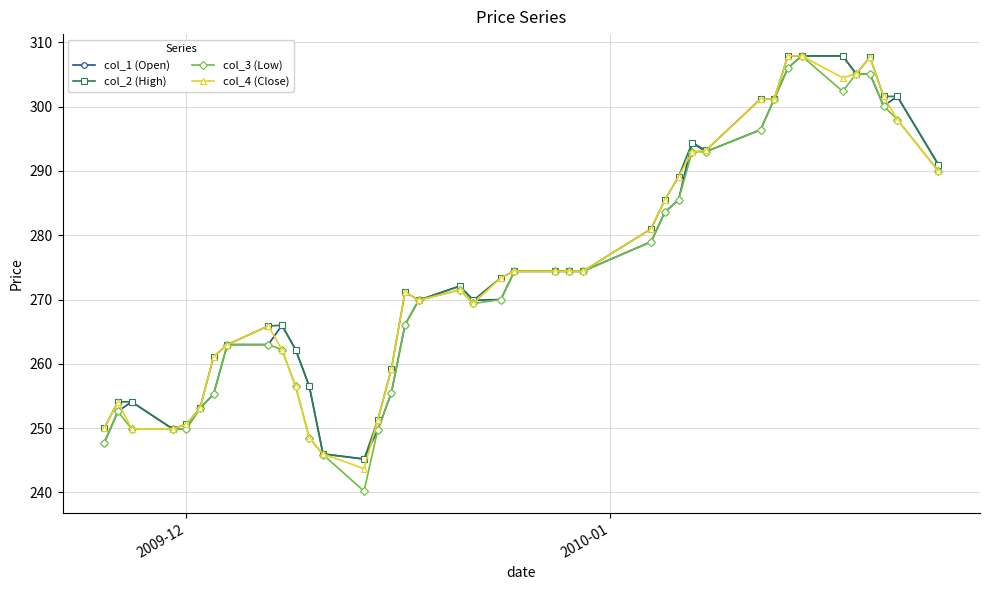

True or false: col_3 (Low) has more than 1 points higher than both neighbors.

True